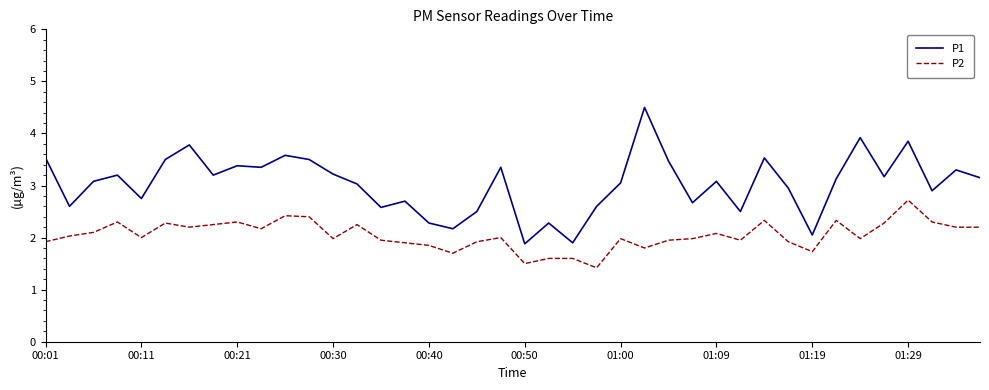

True or false: P2 and P1 intersect in this chart.

False